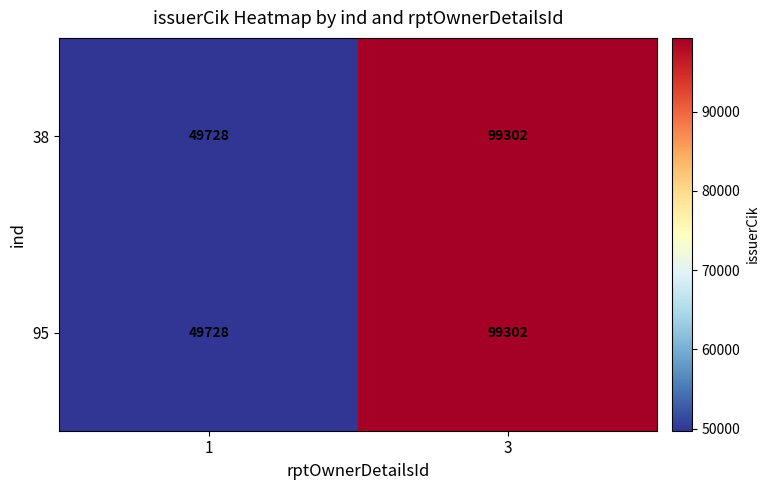

Rank the categories by 95 value from lowest to highest.

1, 3